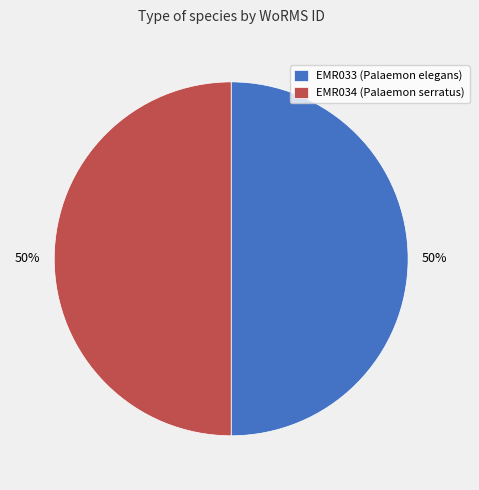

Approximately how many times larger is the value at EMR033 (Palaemon elegans) compared to EMR034 (Palaemon serratus)?

1.0